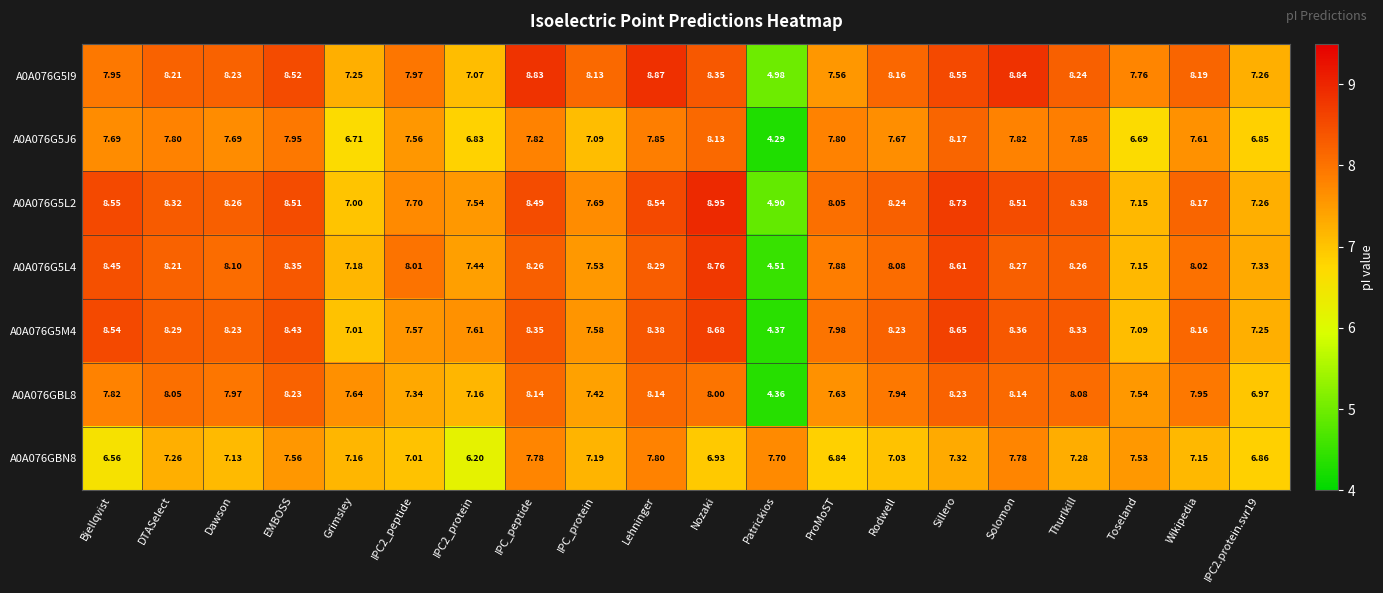

At which label does A0A076G5L4 reach its minimum?

Patrickios